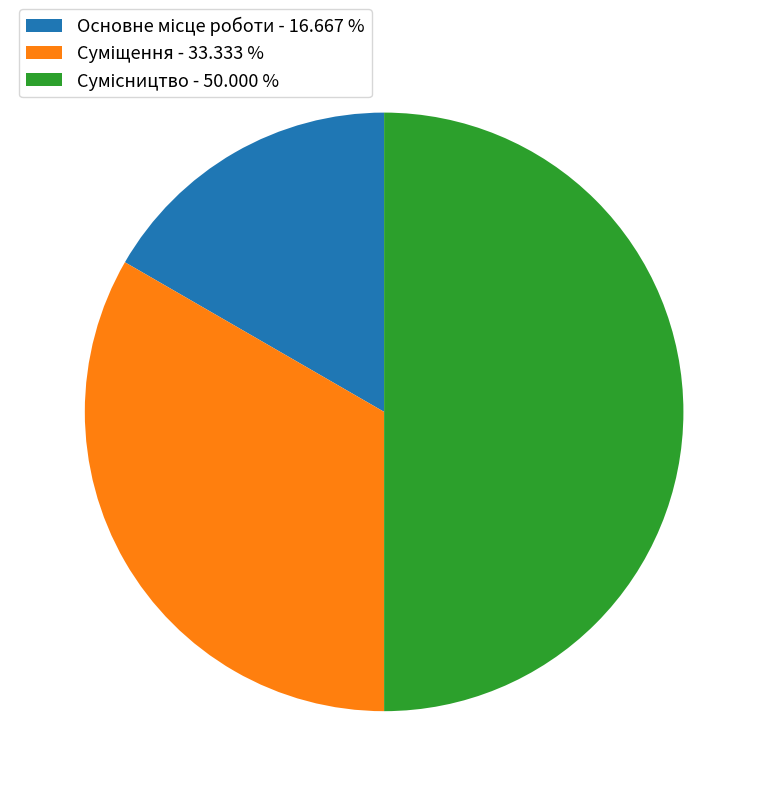

Rank the categories by value from highest to lowest.

Сумісництво, Суміщення, Основне місце роботи